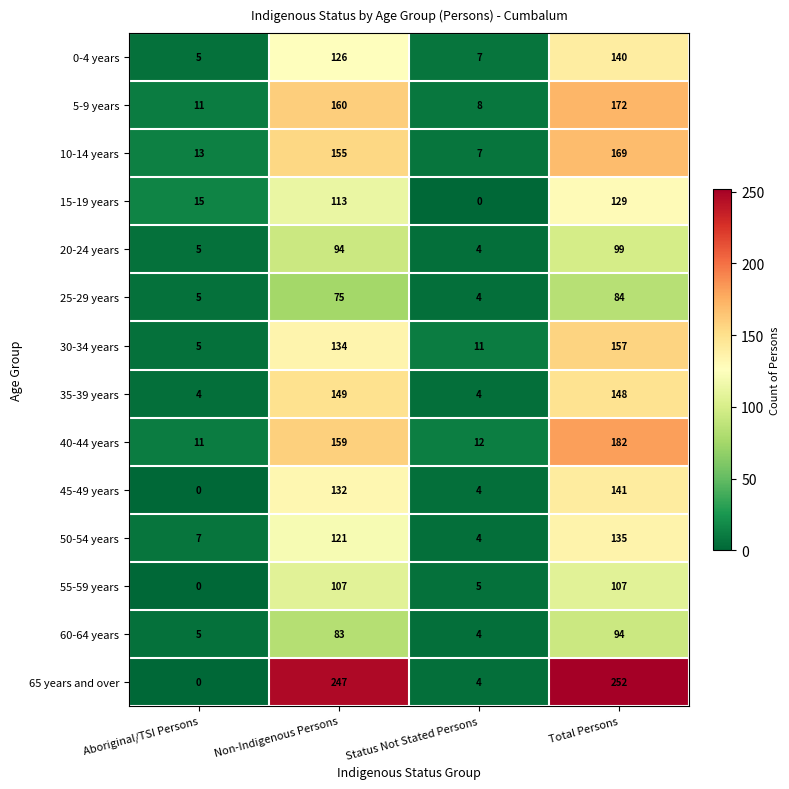

How many data points does each series have?

4